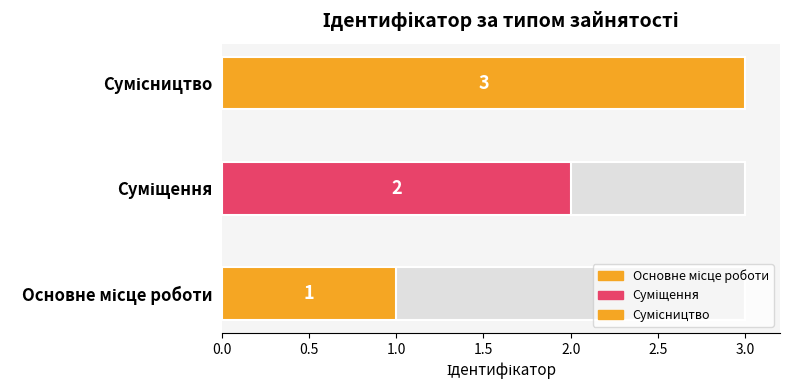

Is it true that the value at Суміщення is 2?

True